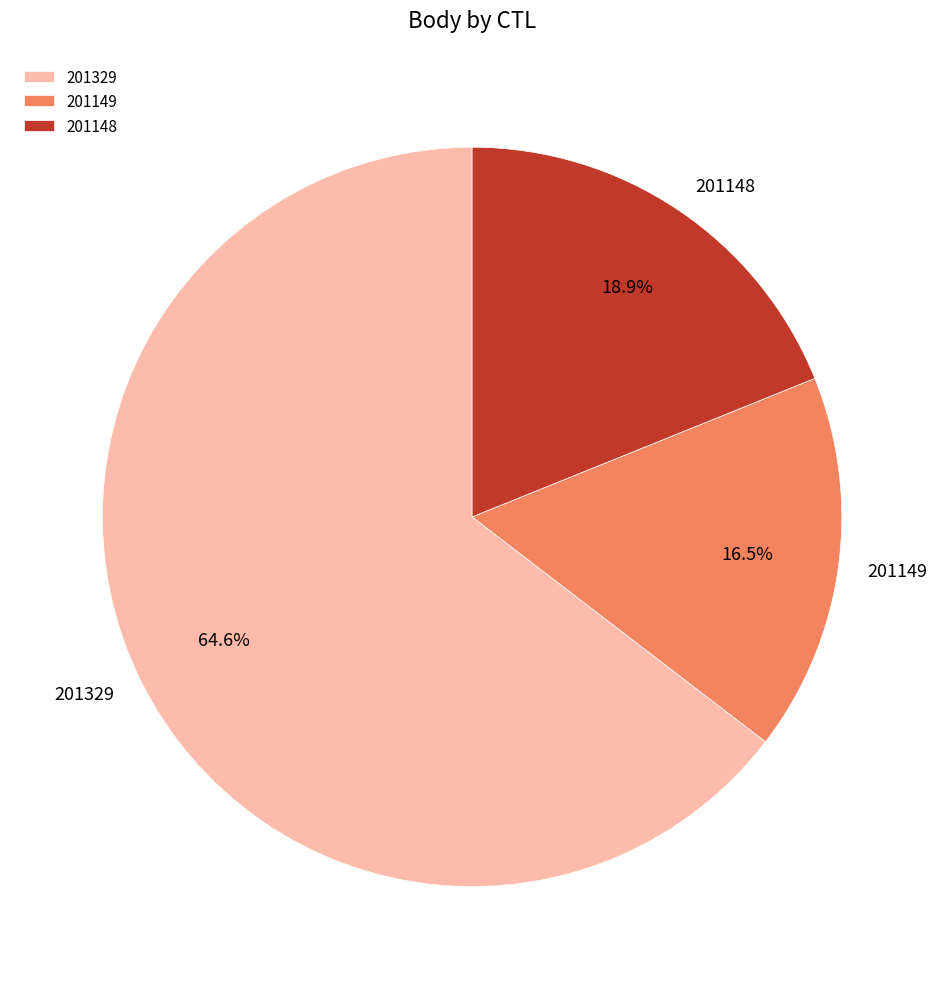

Approximately how many times larger is the value at 201148 compared to 201329?

0.3